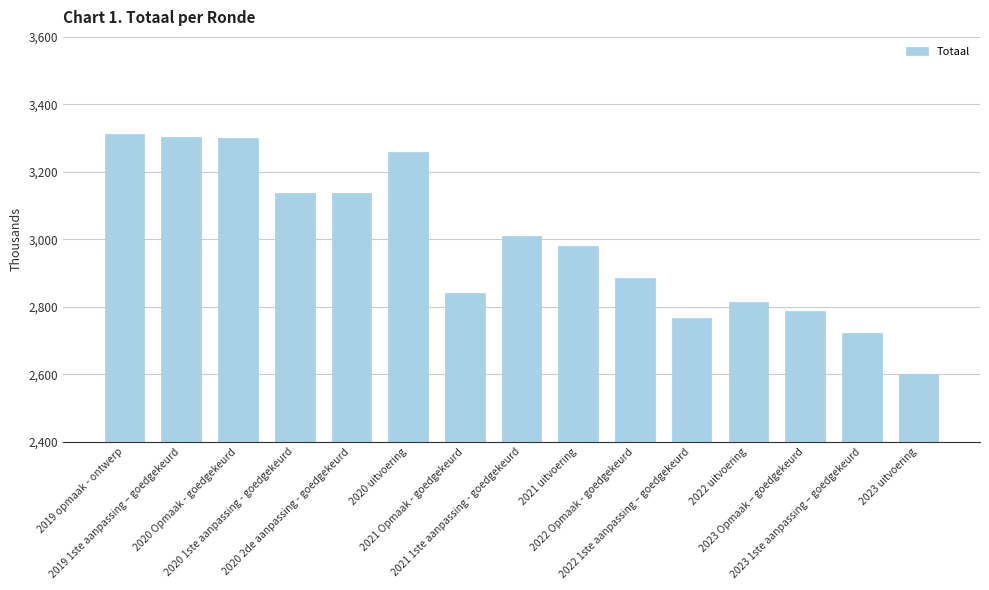

True or false: the data shows 3137.5 at 2020 2de aanpassing - goedgekeurd.

True